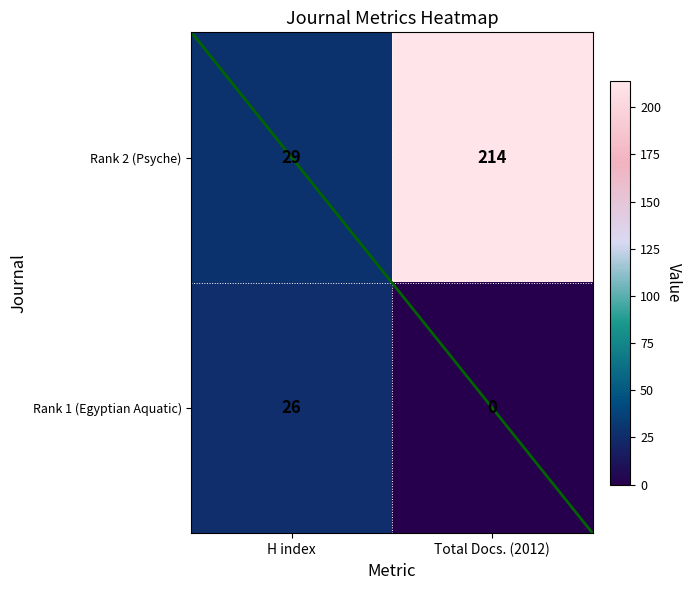

What is the difference between the highest and lowest values at H index?

3